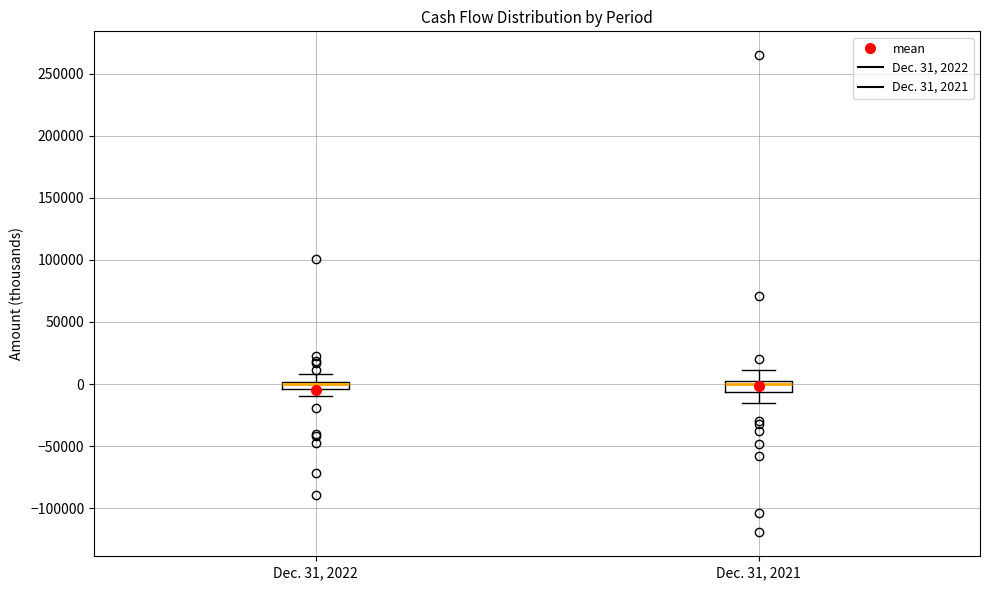

Where is the lower edge of the box for Dec. 31, 2022 on the y-axis? The values are not printed on the chart, so give them approximately, as read against the axis.

-5000